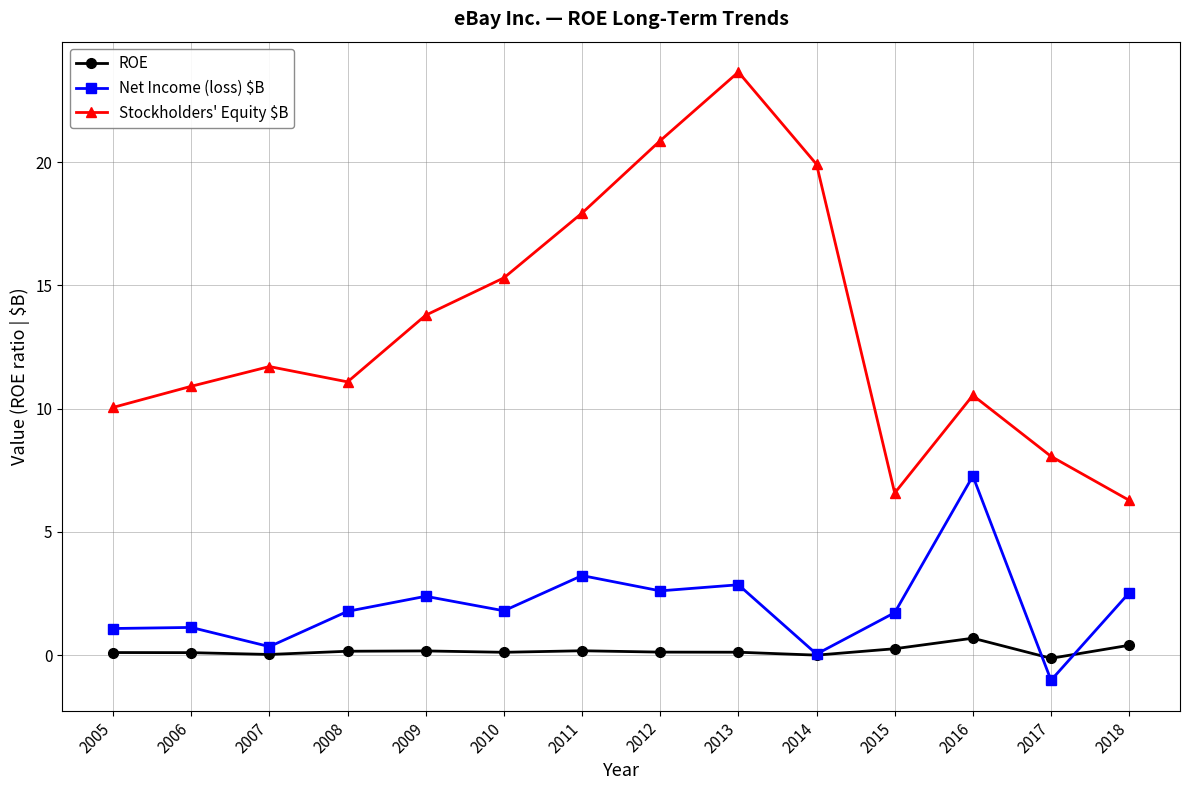

List the series in order of their peak value, lowest first.

ROE, Net Income (loss) $B, Stockholders' Equity $B